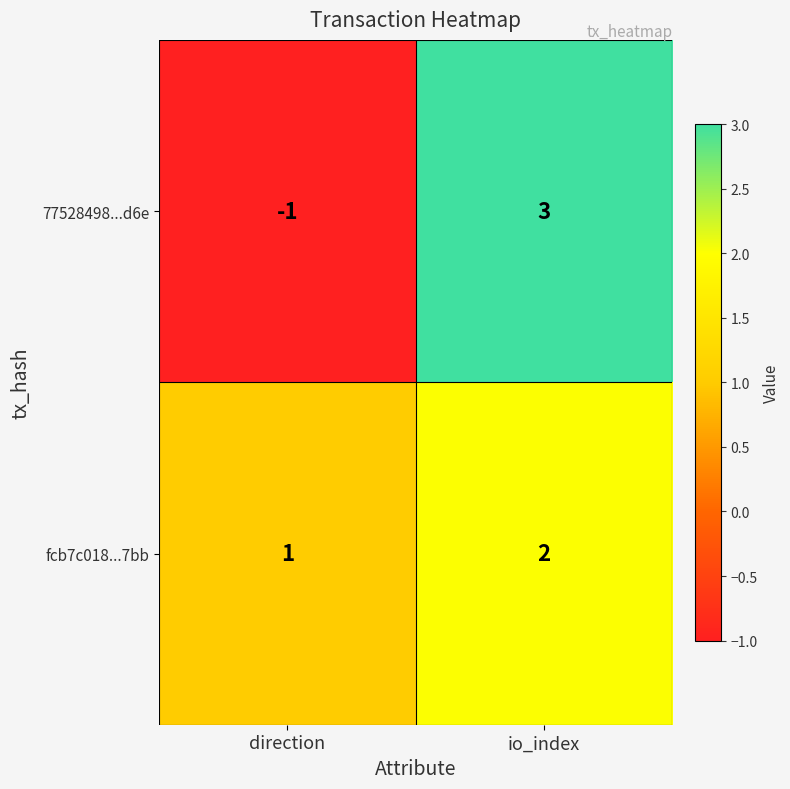

What is the total value across all series at io_index?

5